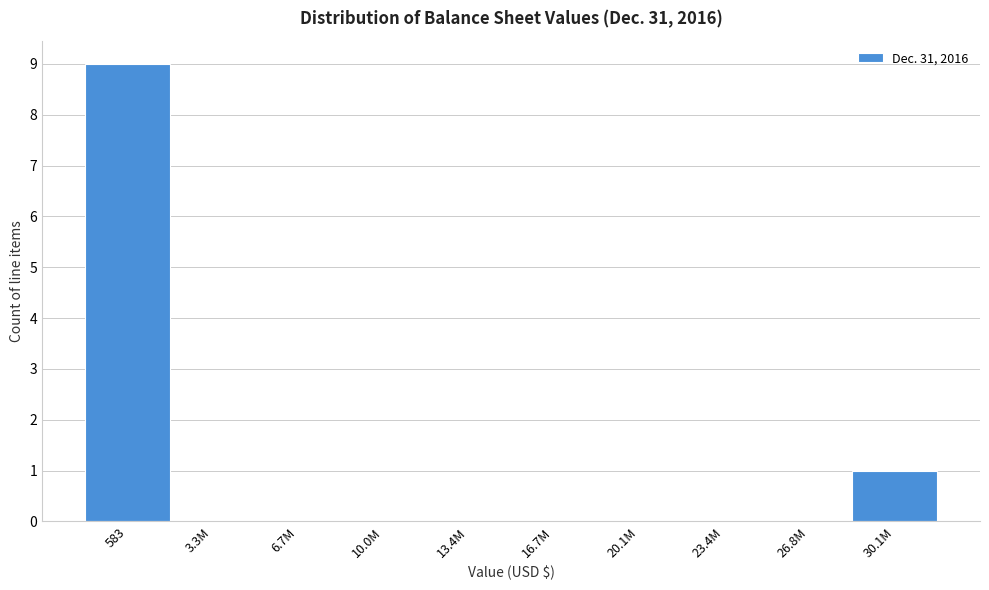

Reading left to right, transcribe all the data shown in this chart.

583=9	3.3M=0	6.7M=0	10.0M=0	13.4M=0	16.7M=0	20.1M=0	23.4M=0	26.8M=0	30.1M=1